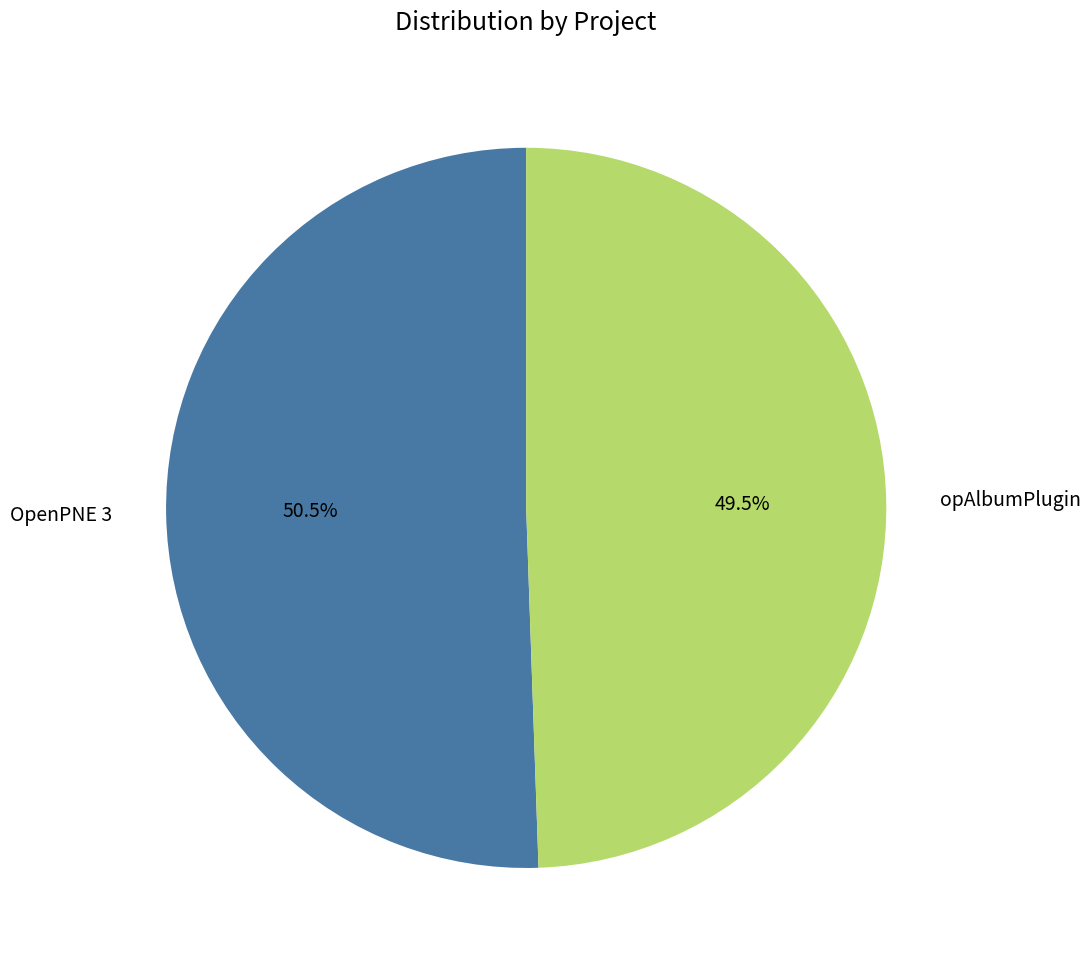

Which slice represents more than half of the pie?

OpenPNE 3